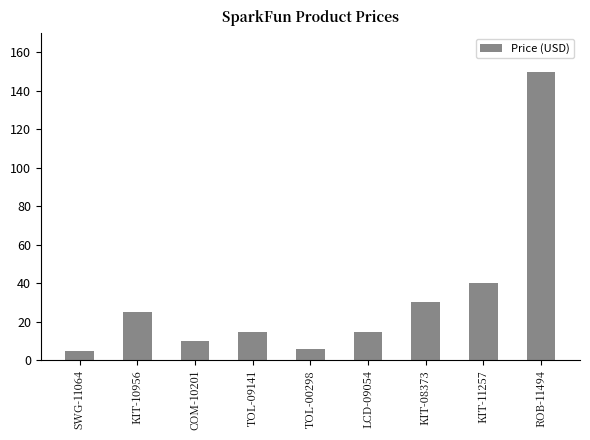

Which label corresponds to the largest value in the chart?

ROB-11494